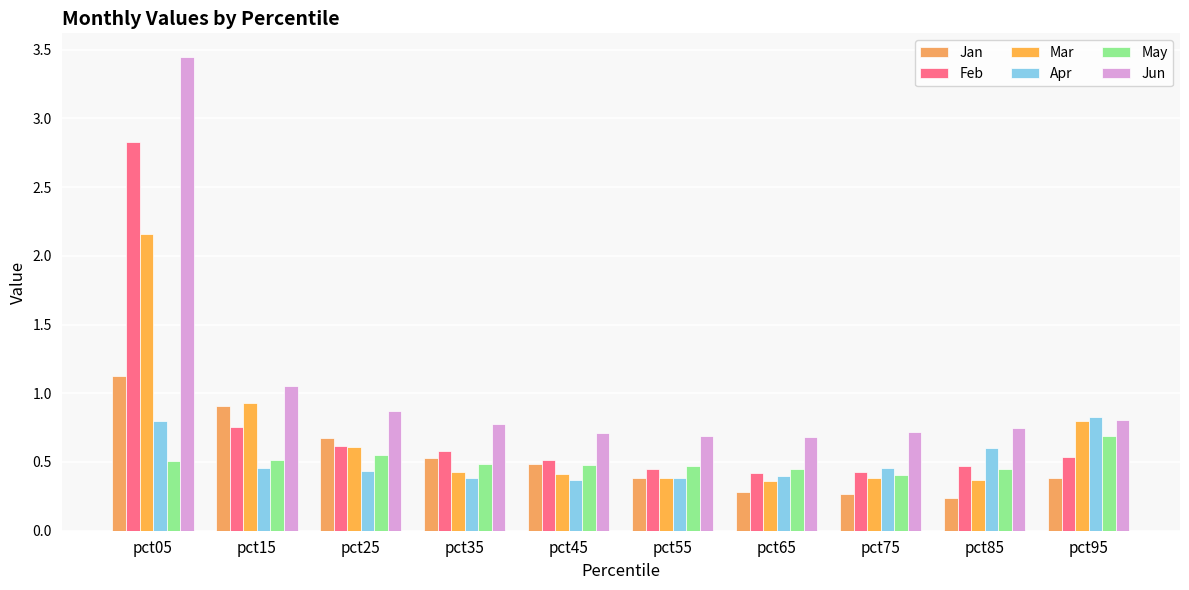

Reading left to right, extract all data points from this chart.

Jan: pct05=1.1	pct15=0.9	pct25=0.7	pct35=0.5	pct45=0.5	pct55=0.4	pct65=0.3	pct75=0.3	pct85=0.2	pct95=0.4
Feb: pct05=2.8	pct15=0.8	pct25=0.6	pct35=0.6	pct45=0.5	pct55=0.5	pct65=0.4	pct75=0.4	pct85=0.5	pct95=0.5
Mar: pct05=2.2	pct15=0.9	pct25=0.6	pct35=0.4	pct45=0.4	pct55=0.4	pct65=0.4	pct75=0.4	pct85=0.4	pct95=0.8
Apr: pct05=0.8	pct15=0.5	pct25=0.4	pct35=0.4	pct45=0.4	pct55=0.4	pct65=0.4	pct75=0.5	pct85=0.6	pct95=0.8
May: pct05=0.5	pct15=0.5	pct25=0.5	pct35=0.5	pct45=0.5	pct55=0.5	pct65=0.4	pct75=0.4	pct85=0.4	pct95=0.7
Jun: pct05=3.4	pct15=1.1	pct25=0.9	pct35=0.8	pct45=0.7	pct55=0.7	pct65=0.7	pct75=0.7	pct85=0.7	pct95=0.8